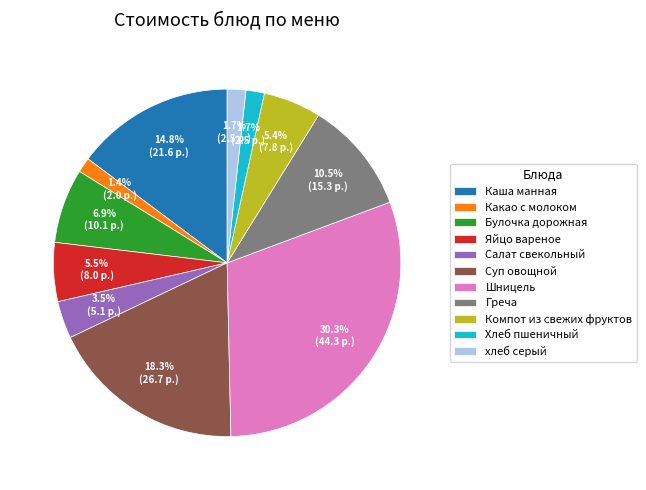

What is the largest slice in the pie chart?

Шницель